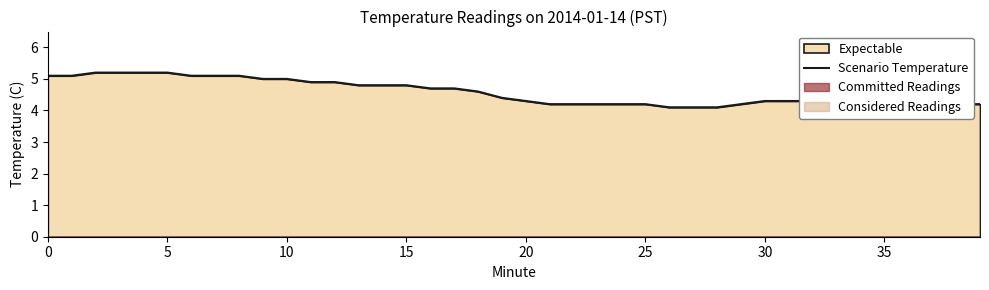

Approximately how many times larger is the value at 5 compared to 11?

1.0